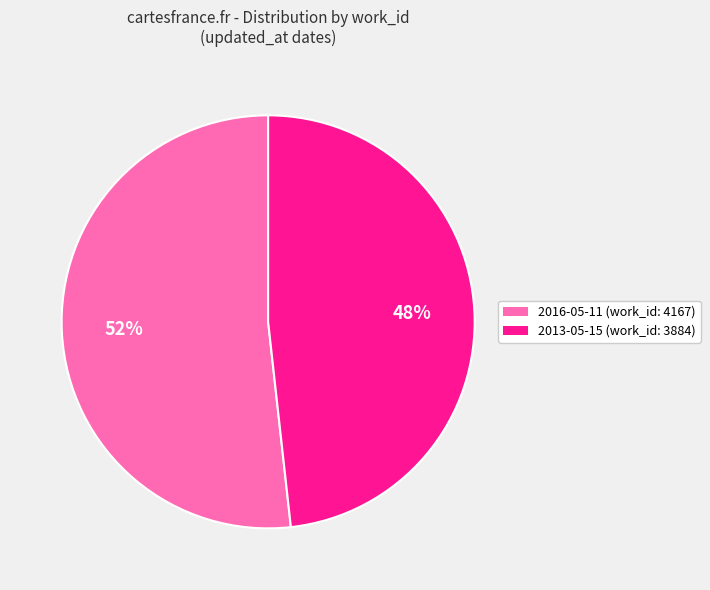

Does 2016-05-11 account for over 50% of the chart?

Yes